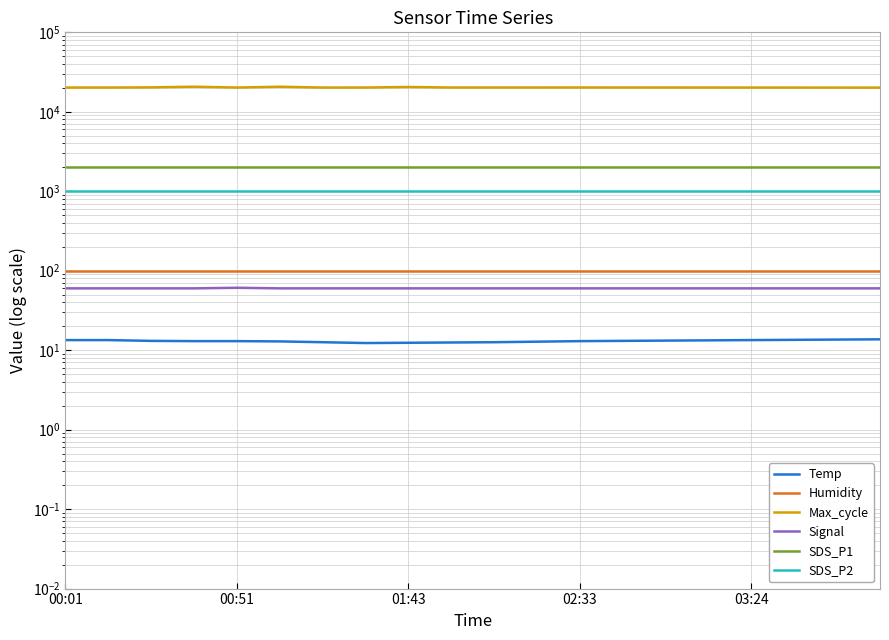

Is the value of Temp at 01:43 greater than the value of SDS_P2 at 03:24?

No